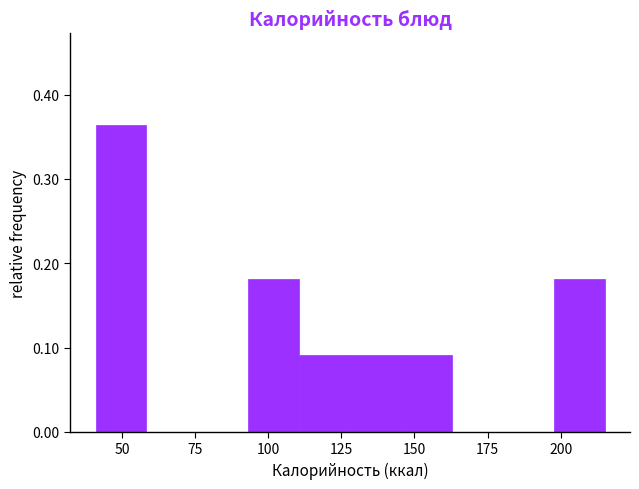

Around what value on the x-axis is the tallest bar? Give the approximate position of its centre, as read against the axis.

50